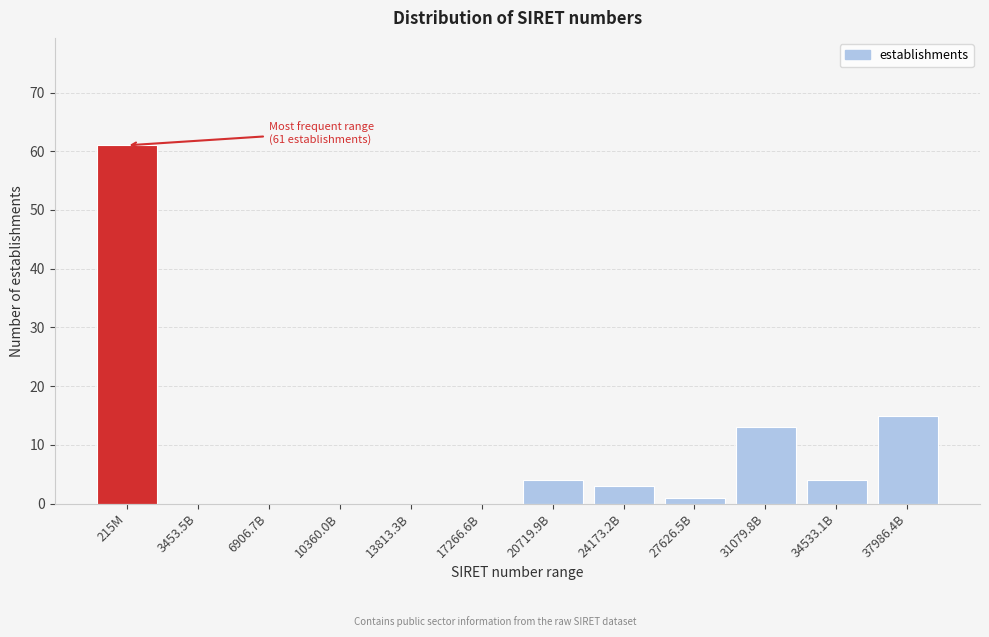

Reading right to left, list all the values displayed in this chart.

37986.4B=15	34533.1B=4	31079.8B=13	27626.5B=1	24173.2B=3	20719.9B=4	17266.6B=0	13813.3B=0	10360.0B=0	6906.7B=0	3453.5B=0	215M=61